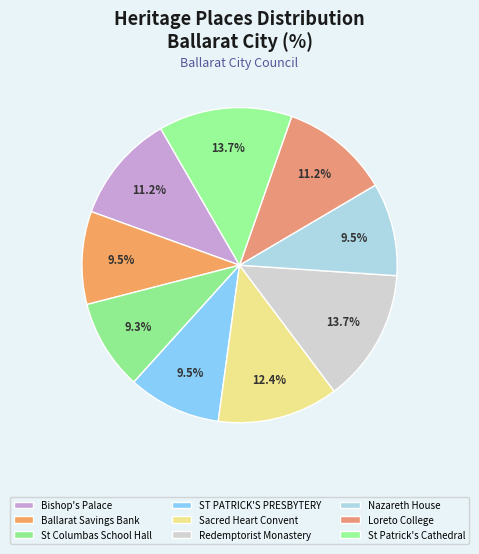

To the nearest percent, what is the average slice percentage?

11%